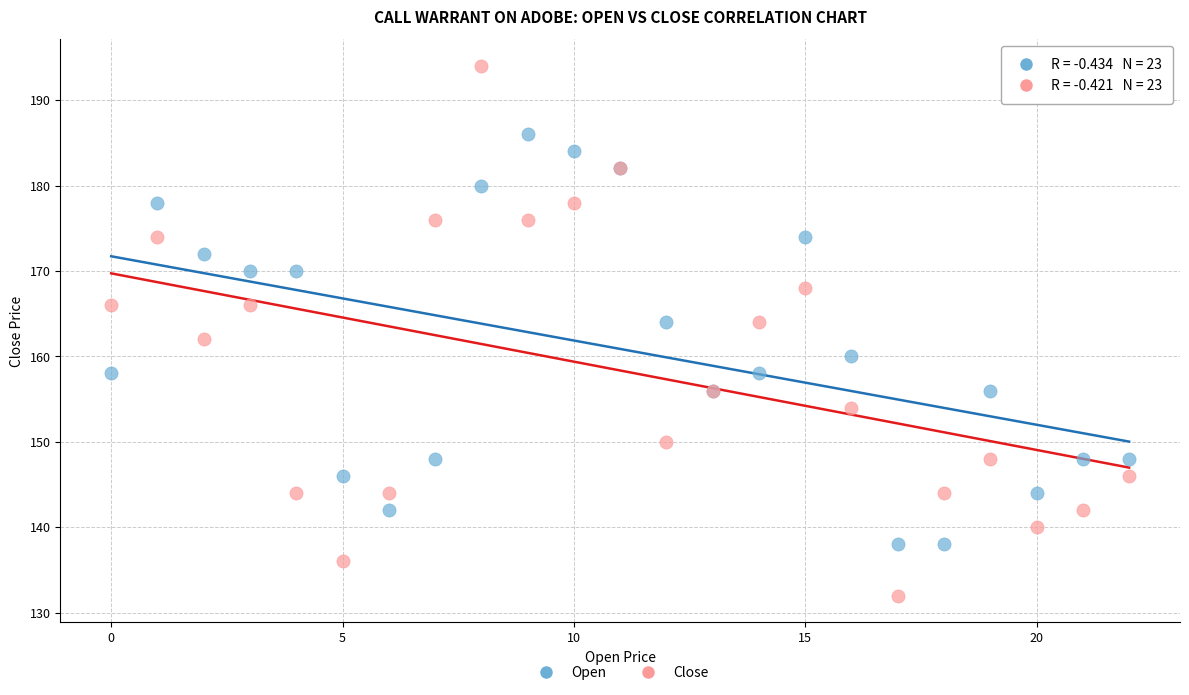

Which series reaches the minimum Y coordinate?

Close